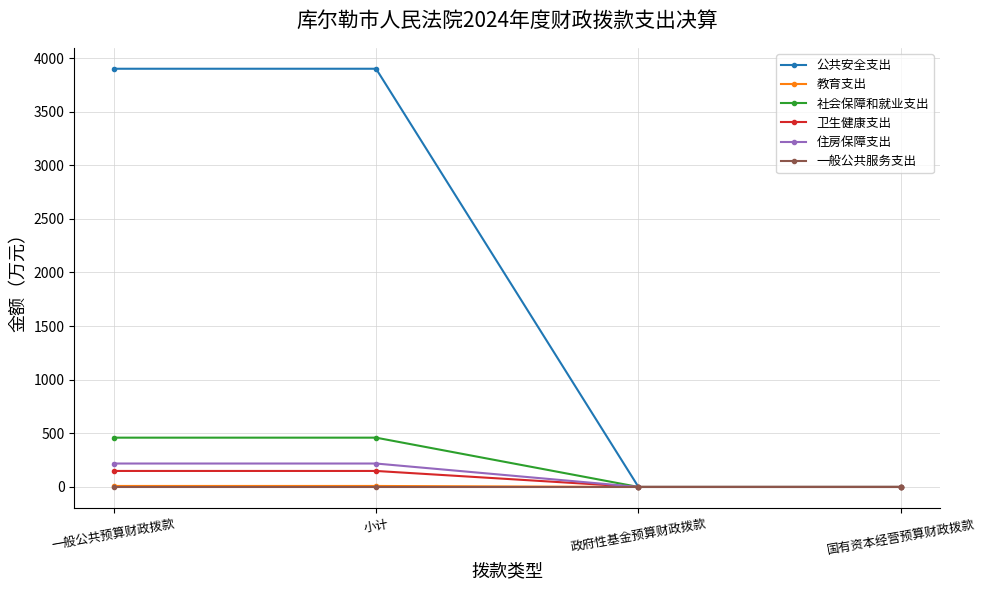

True or false: 卫生健康支出 has more than 2 points higher than both neighbors.

False